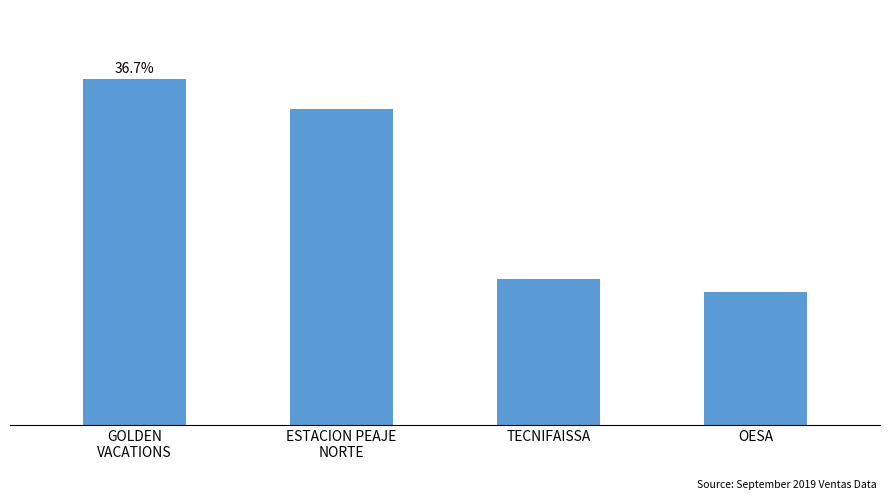

Are the bars horizontal?

No